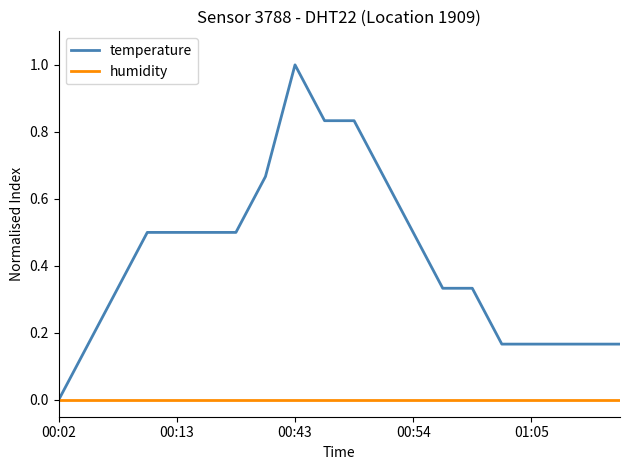

Which series has the largest total across all categories?

temperature